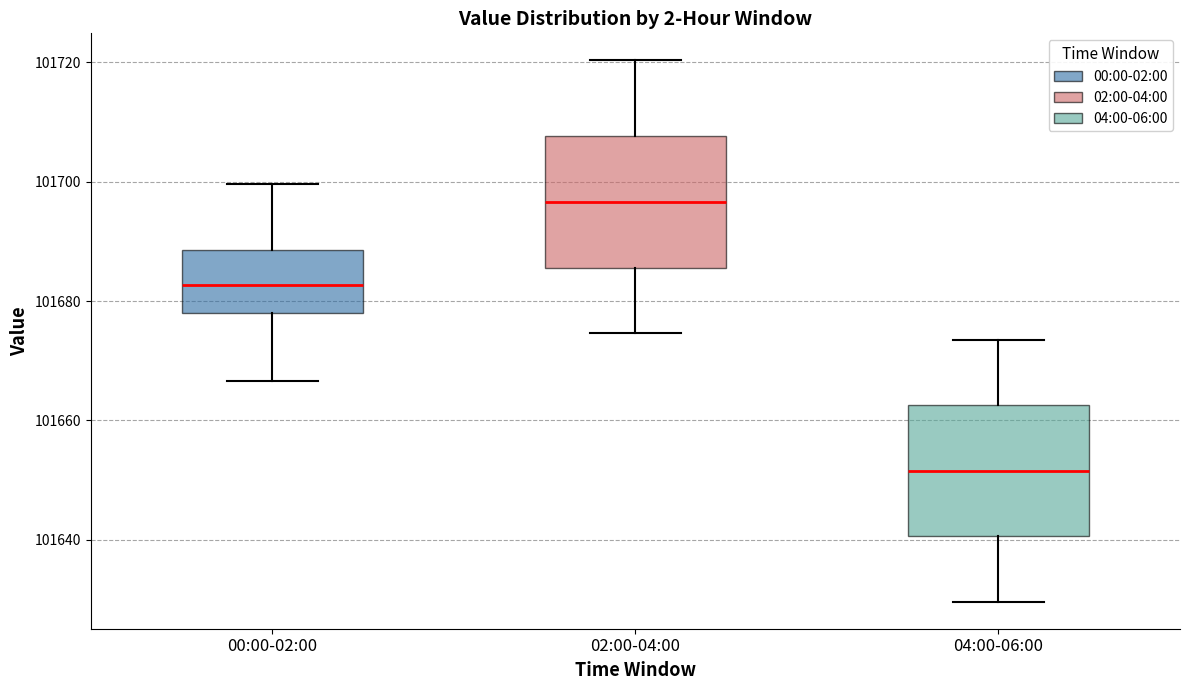

Reading left to right, transcribe this box plot: for each box, give where its median line is, the range the box spans, and where its two whiskers end, as read against the y-axis. The values are not printed on the chart, so give them approximately, as read against the axis.

00:00-02:00: median 101682, box 101678 to 101688, whiskers 101666 to 101700
02:00-04:00: median 101696, box 101686 to 101708, whiskers 101674 to 101720
04:00-06:00: median 101652, box 101640 to 101662, whiskers 101630 to 101674